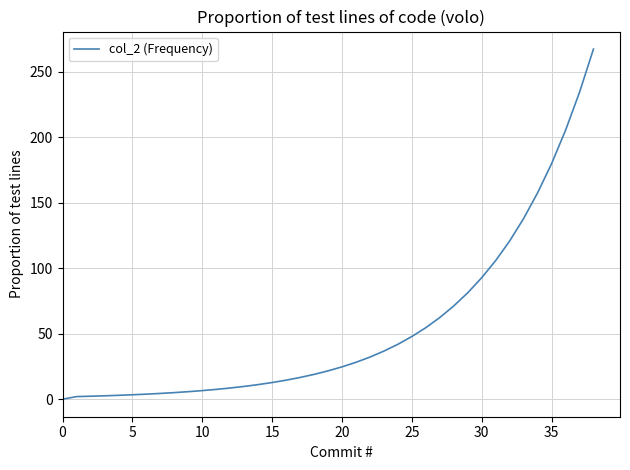

What is the difference between the maximum and minimum values?

267.4